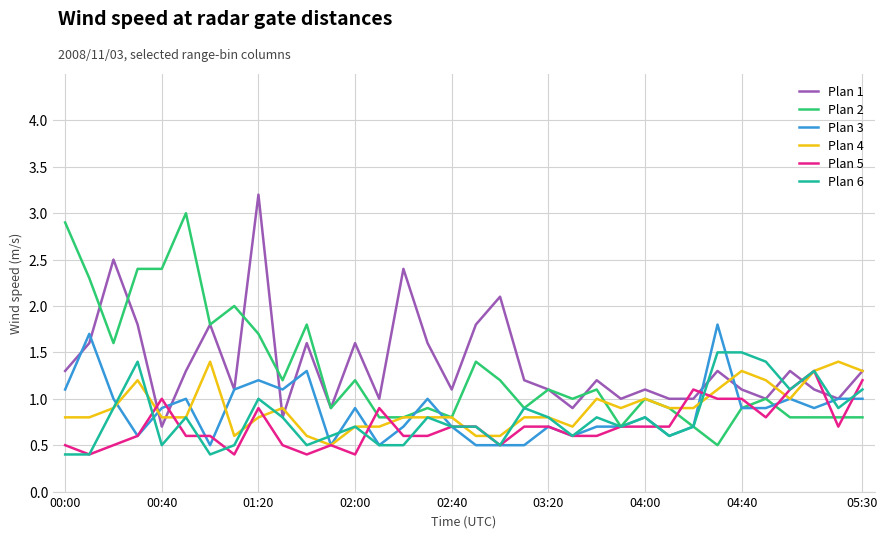

What is the greatest value displayed?

3.2